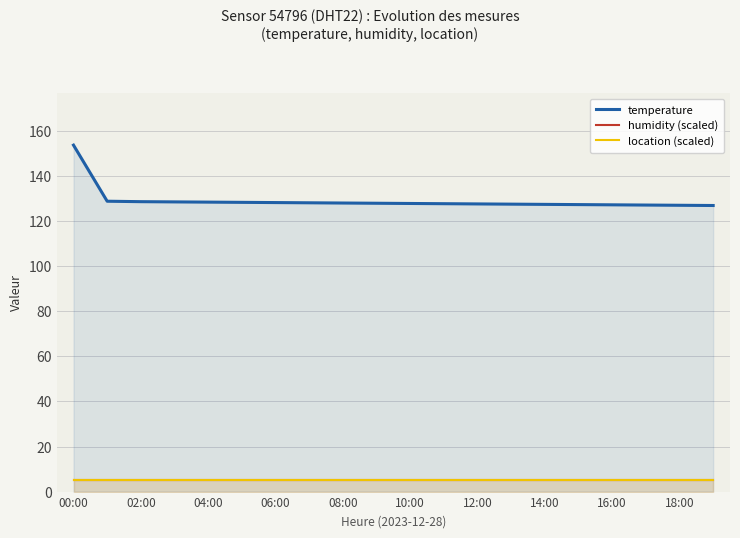

True or false: temperature and location (scaled) intersect in this chart.

False